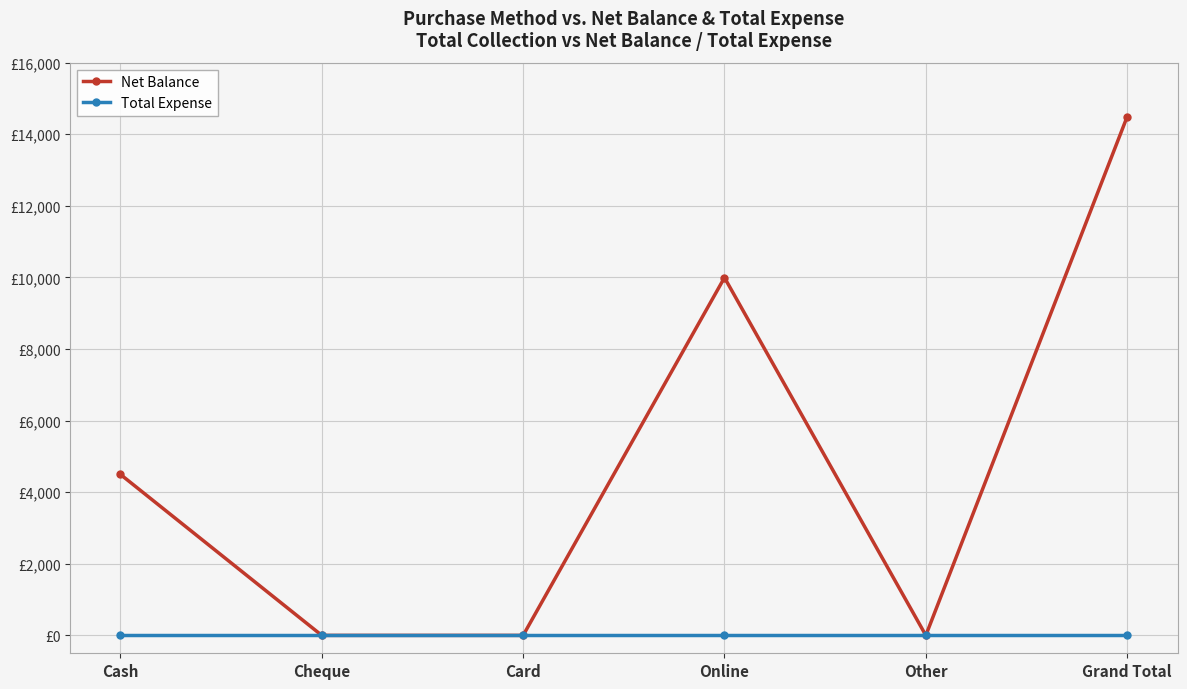

Which series has the widest spread of values?

Net Balance